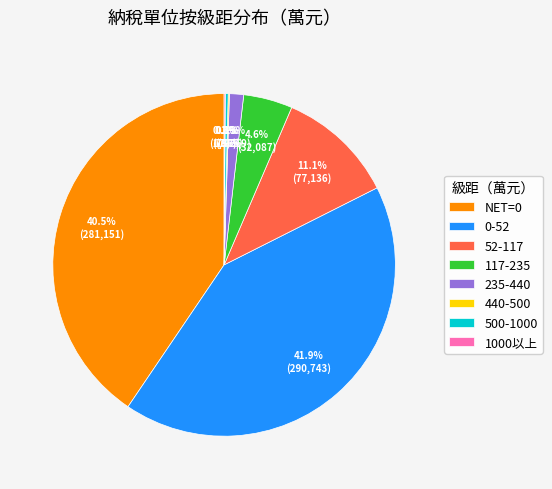

Is there a majority slice in this chart?

No